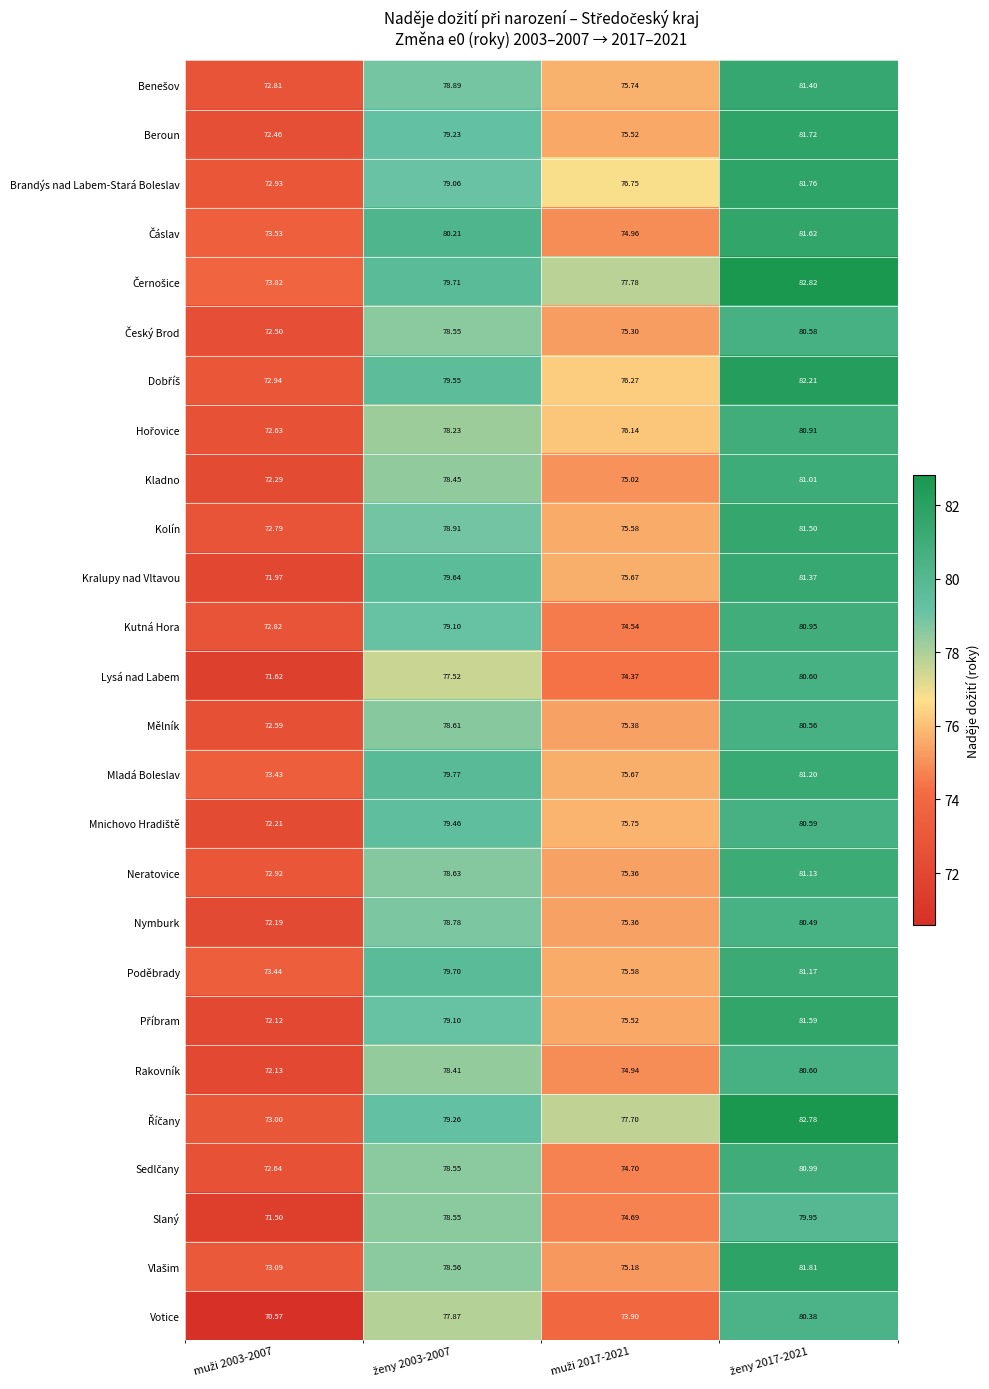

What is the total value across all series at ženy 2017-2021?

2111.7